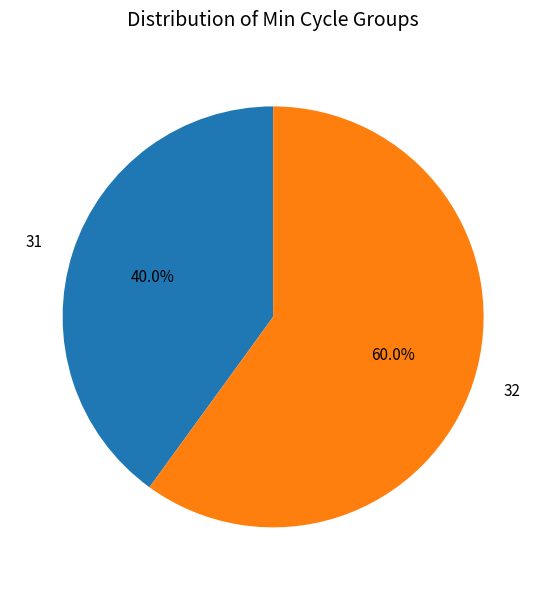

Which slice is the largest?

32